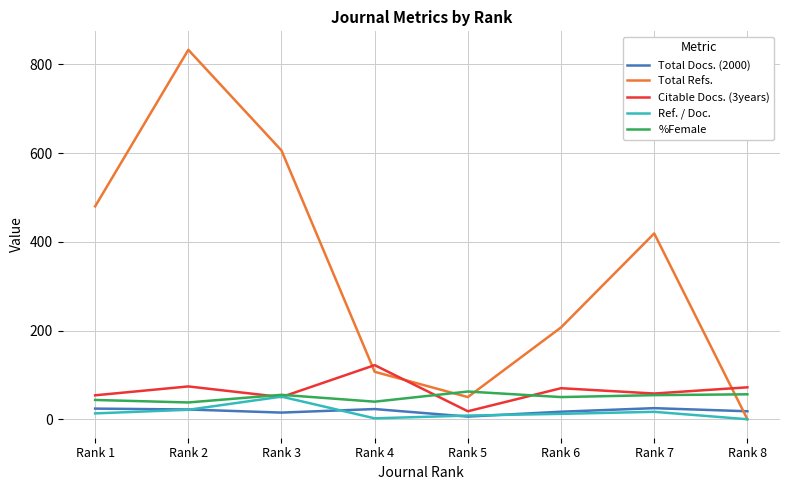

How many distinct data groups are displayed?

5